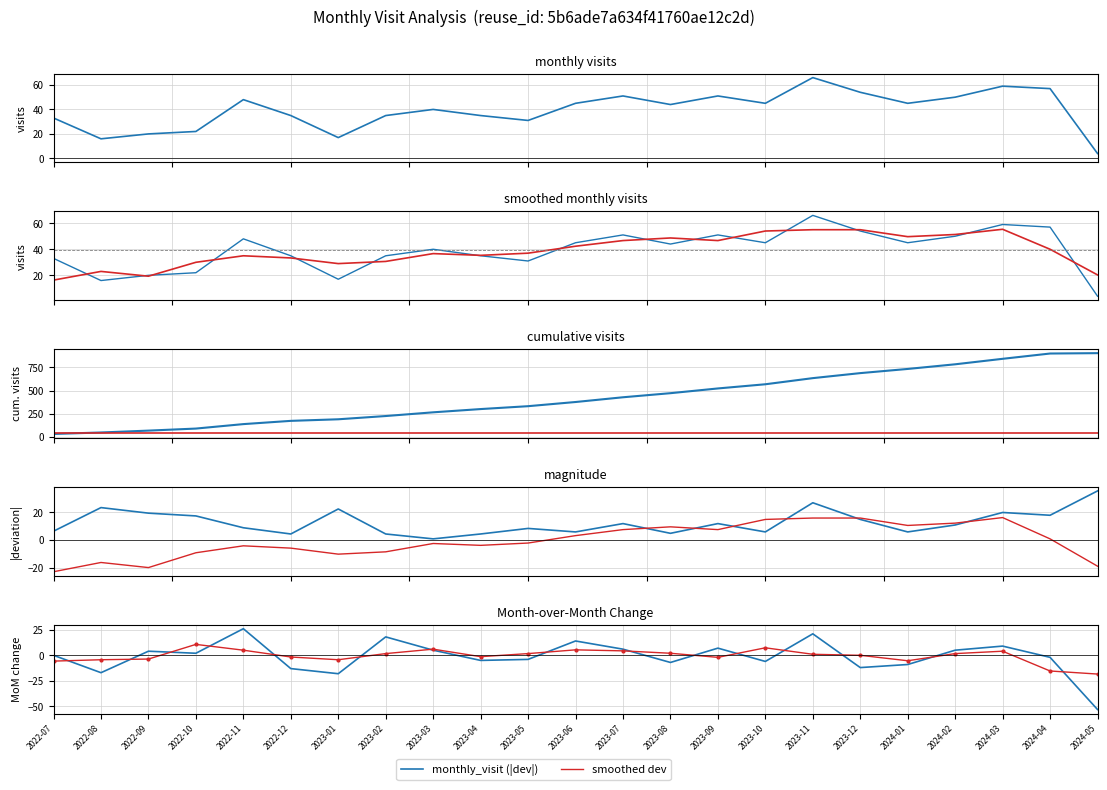

Which category has the lowest value across all series?

2024-05